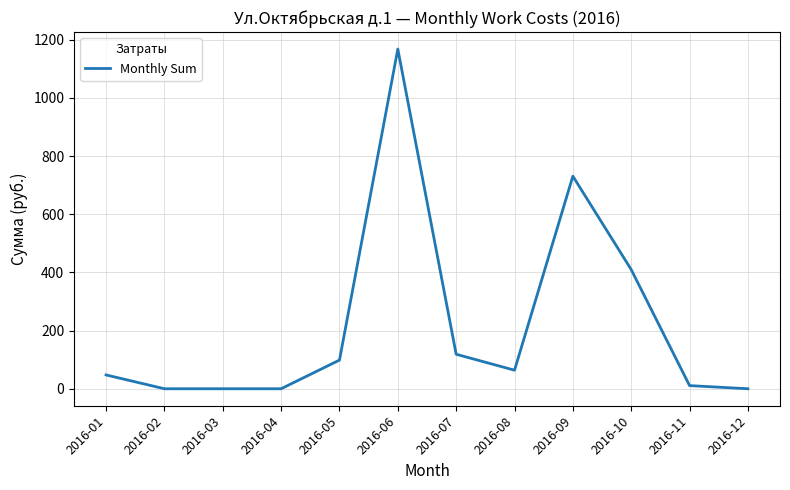

Reading left to right, what are all the values shown in this chart?

47.5	0.0	0.0	0.0	98.6	1168.2	118.6	63.8	731.0	409.8	10.8	0.0